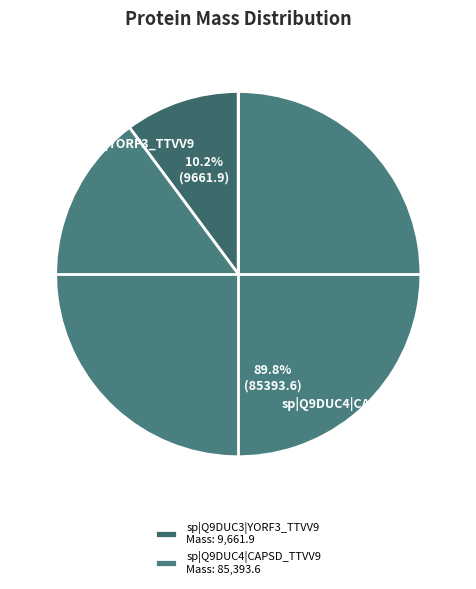

How many slices are in this pie chart?

2